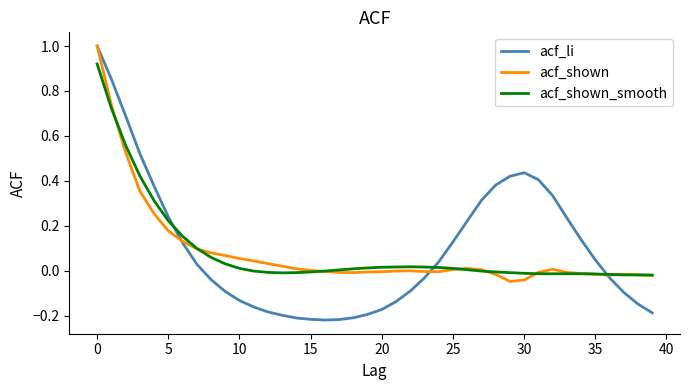

What is the maximum value shown in the chart?

1.0